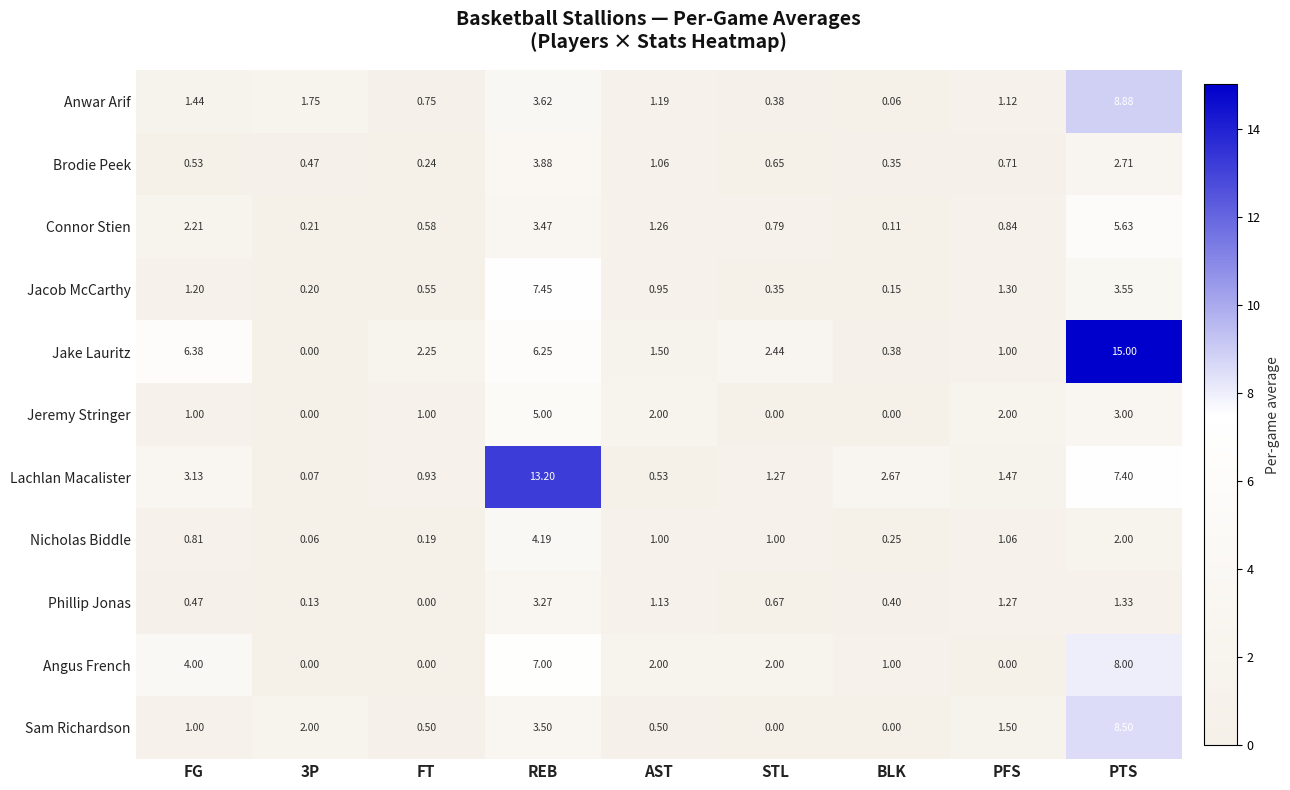

Rank the series by their maximum value, from highest to lowest.

Jake Lauritz, Lachlan Macalister, Anwar Arif, Sam Richardson, Angus French, Jacob McCarthy, Connor Stien, Jeremy Stringer, Nicholas Biddle, Brodie Peek, Phillip Jonas